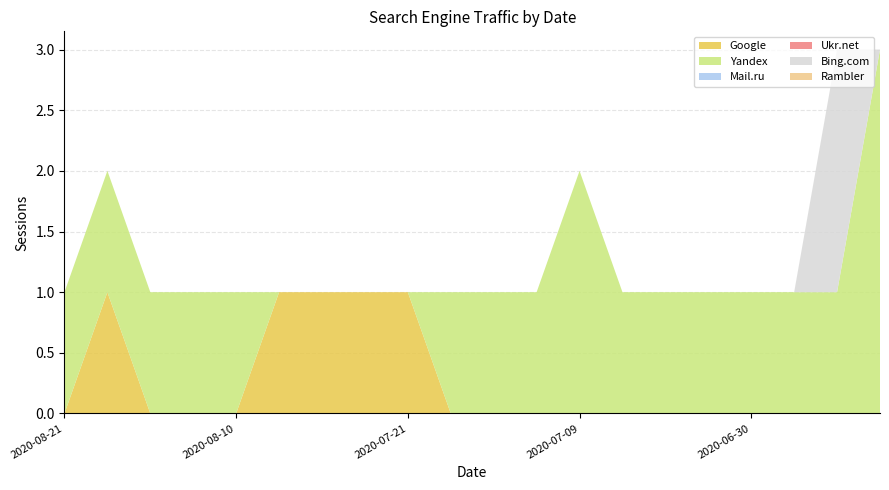

Reading left to right, what are all the values shown in this chart?

Google: 2020-08-21=0	2020-08-20=1	2020-08-12=0	2020-08-11=0	2020-08-10=0	2020-08-06=1	2020-07-25=1	2020-07-22=1	2020-07-21=1	2020-07-18=0	2020-07-13=0	2020-07-11=0	2020-07-09=0	2020-07-05=0	2020-07-04=0	2020-07-01=0	2020-06-30=0	2020-06-24=0	2020-06-22=0	2020-06-21=0
Yandex: 2020-08-21=1	2020-08-20=1	2020-08-12=1	2020-08-11=1	2020-08-10=1	2020-08-06=0	2020-07-25=0	2020-07-22=0	2020-07-21=0	2020-07-18=1	2020-07-13=1	2020-07-11=1	2020-07-09=2	2020-07-05=1	2020-07-04=1	2020-07-01=1	2020-06-30=1	2020-06-24=1	2020-06-22=1	2020-06-21=3
Mail.ru: 2020-08-21=0	2020-08-20=0	2020-08-12=0	2020-08-11=0	2020-08-10=0	2020-08-06=0	2020-07-25=0	2020-07-22=0	2020-07-21=0	2020-07-18=0	2020-07-13=0	2020-07-11=0	2020-07-09=0	2020-07-05=0	2020-07-04=0	2020-07-01=0	2020-06-30=0	2020-06-24=0	2020-06-22=0	2020-06-21=0
Ukr.net: 2020-08-21=0	2020-08-20=0	2020-08-12=0	2020-08-11=0	2020-08-10=0	2020-08-06=0	2020-07-25=0	2020-07-22=0	2020-07-21=0	2020-07-18=0	2020-07-13=0	2020-07-11=0	2020-07-09=0	2020-07-05=0	2020-07-04=0	2020-07-01=0	2020-06-30=0	2020-06-24=0	2020-06-22=0	2020-06-21=0
Bing.com: 2020-08-21=0	2020-08-20=0	2020-08-12=0	2020-08-11=0	2020-08-10=0	2020-08-06=0	2020-07-25=0	2020-07-22=0	2020-07-21=0	2020-07-18=0	2020-07-13=0	2020-07-11=0	2020-07-09=0	2020-07-05=0	2020-07-04=0	2020-07-01=0	2020-06-30=0	2020-06-24=0	2020-06-22=2	2020-06-21=0
Rambler: 2020-08-21=0	2020-08-20=0	2020-08-12=0	2020-08-11=0	2020-08-10=0	2020-08-06=0	2020-07-25=0	2020-07-22=0	2020-07-21=0	2020-07-18=0	2020-07-13=0	2020-07-11=0	2020-07-09=0	2020-07-05=0	2020-07-04=0	2020-07-01=0	2020-06-30=0	2020-06-24=0	2020-06-22=0	2020-06-21=0